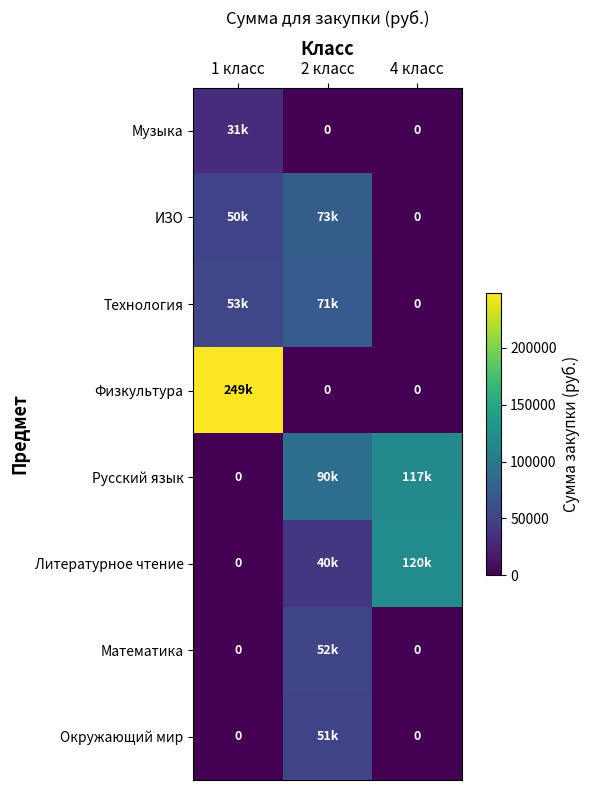

At which category does the chart reach its minimum across all series?

2 класс